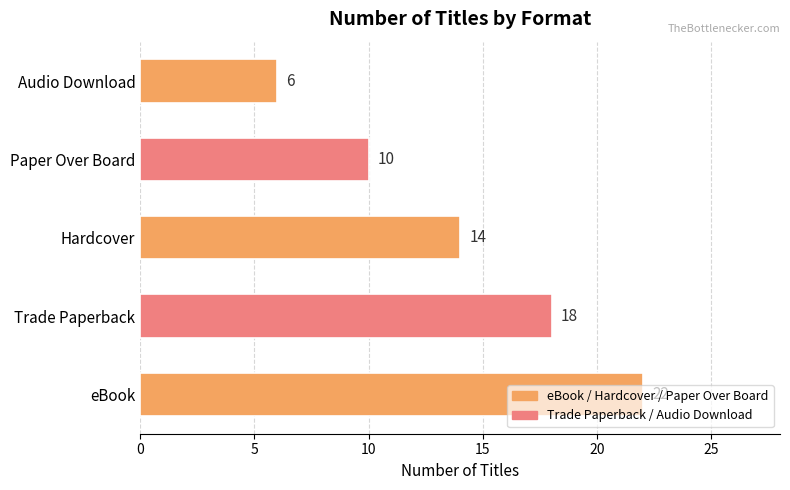

The value at Hardcover is 14. True or false?

True